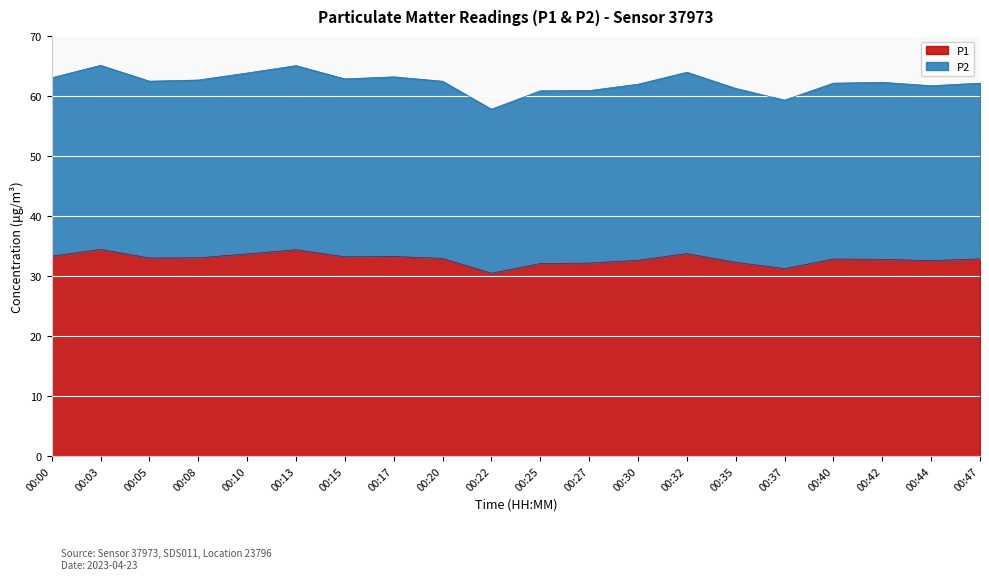

What is the approximate value of P1 at 00:22?

30.5